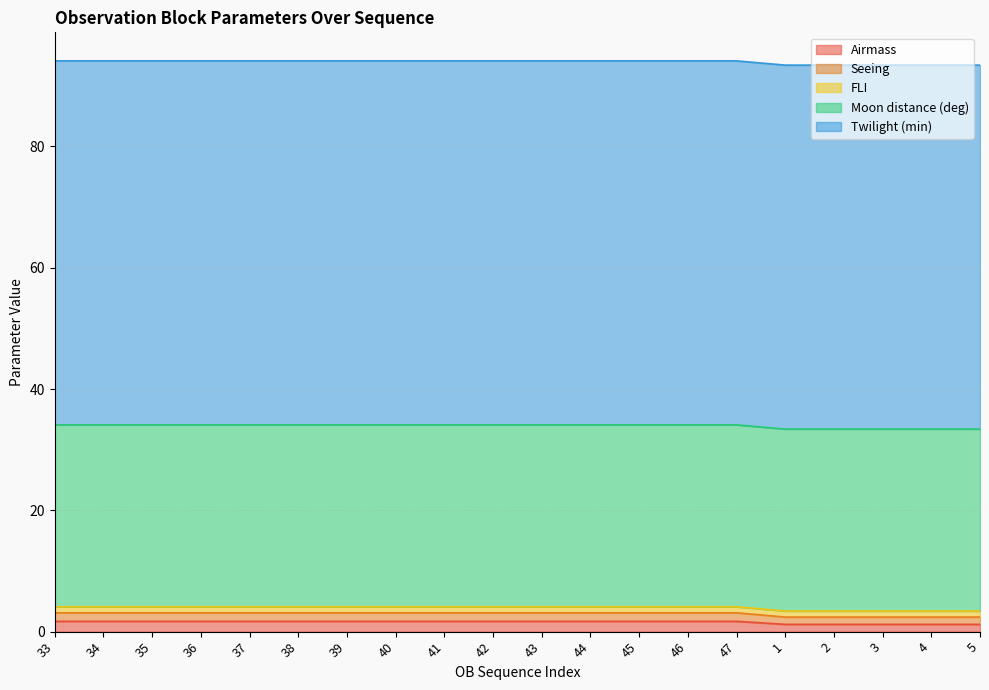

Where is Twilight (min) nearest to the value 60?

33